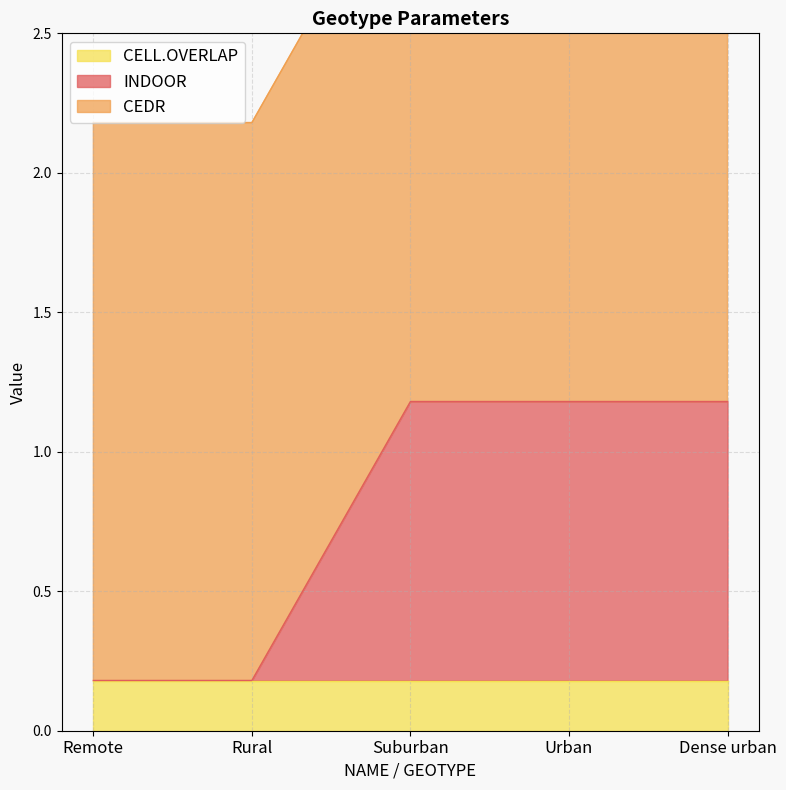

Rank the categories by INDOOR value from lowest to highest.

Remote, Rural, Suburban, Urban, Dense urban